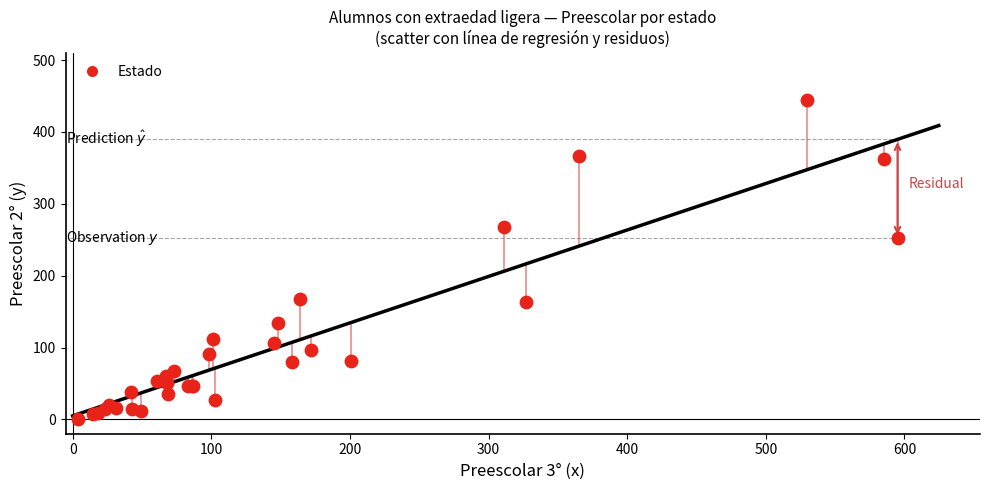

What Y value in the scatter plot is closest to 222?

253